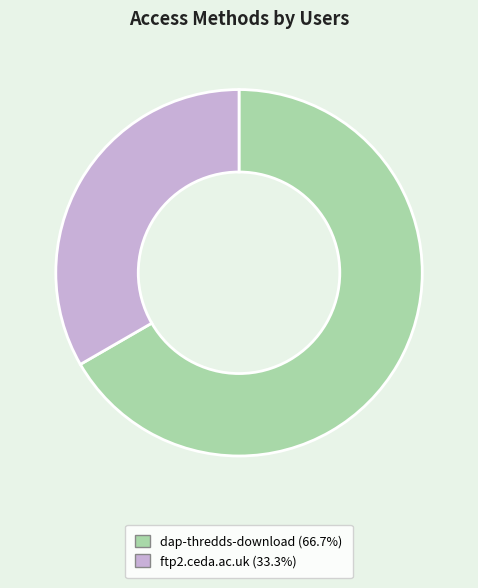

Do ftp2.ceda.ac.uk and dap-thredds-download together represent more than half of the pie?

Yes